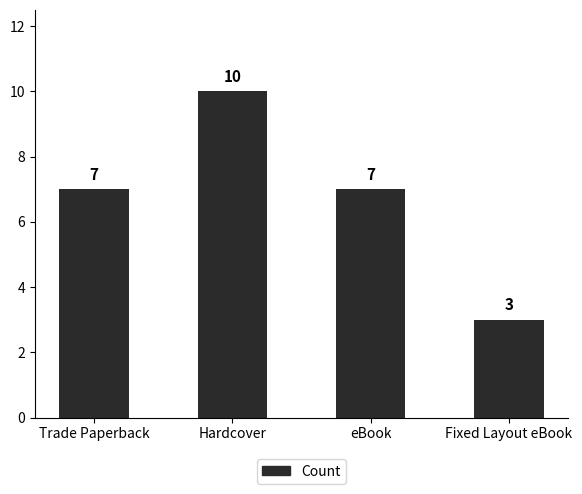

What is the minimum value shown in the chart?

3